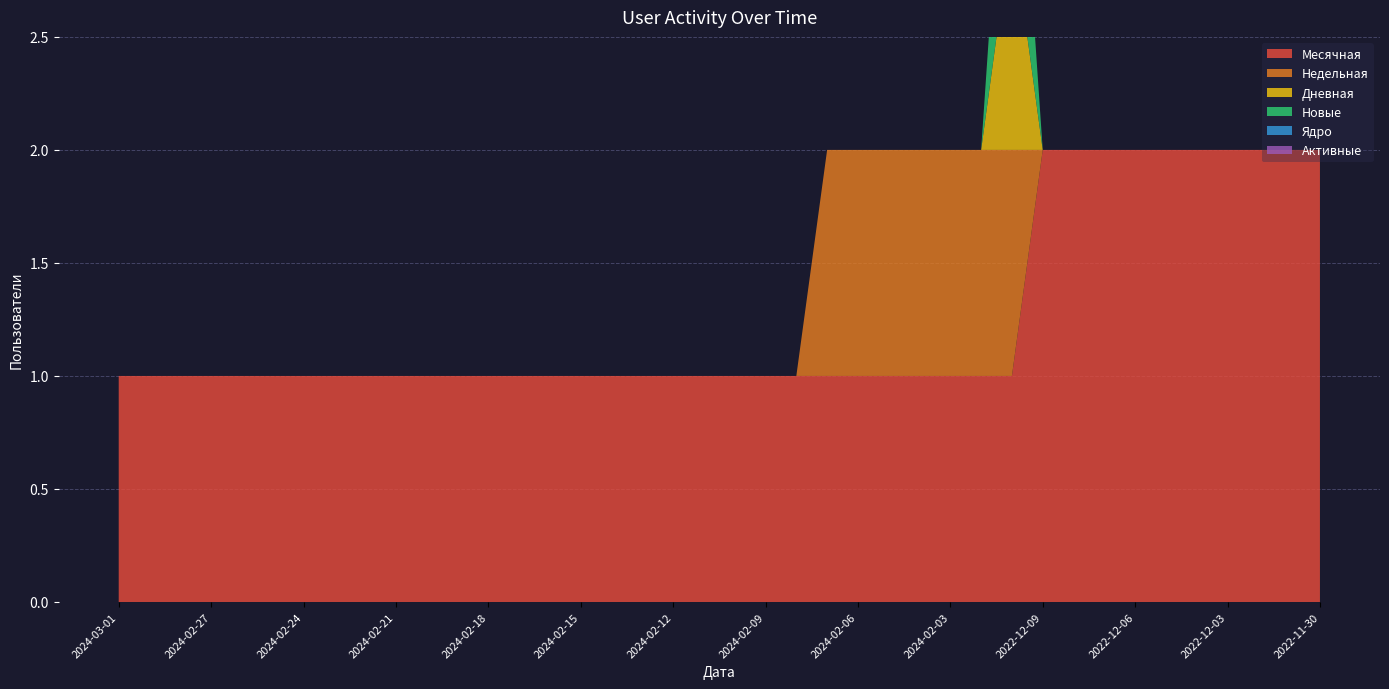

Reading left to right, extract all data points from this chart.

Месячная: 1	1	1	1	1	1	1	1	1	1	1	1	1	1	1	1	1	1	1	1	1	1	1	1	1	1	1	1	1	1	2	2	2	2	2	2	2	2	2	2
Недельная: 0	0	0	0	0	0	0	0	0	0	0	0	0	0	0	0	0	0	0	0	0	0	0	1	1	1	1	1	1	1	0	0	0	0	0	0	0	0	0	0
Дневная: 0	0	0	0	0	0	0	0	0	0	0	0	0	0	0	0	0	0	0	0	0	0	0	0	0	0	0	0	0	1	0	0	0	0	0	0	0	0	0	0
Новые: 0	0	0	0	0	0	0	0	0	0	0	0	0	0	0	0	0	0	0	0	0	0	0	0	0	0	0	0	0	1	0	0	0	0	0	0	0	0	0	0
Ядро: 0	0	0	0	0	0	0	0	0	0	0	0	0	0	0	0	0	0	0	0	0	0	0	0	0	0	0	0	0	0	0	0	0	0	0	0	0	0	0	0
Активные: 0	0	0	0	0	0	0	0	0	0	0	0	0	0	0	0	0	0	0	0	0	0	0	0	0	0	0	0	0	0	0	0	0	0	0	0	0	0	0	0